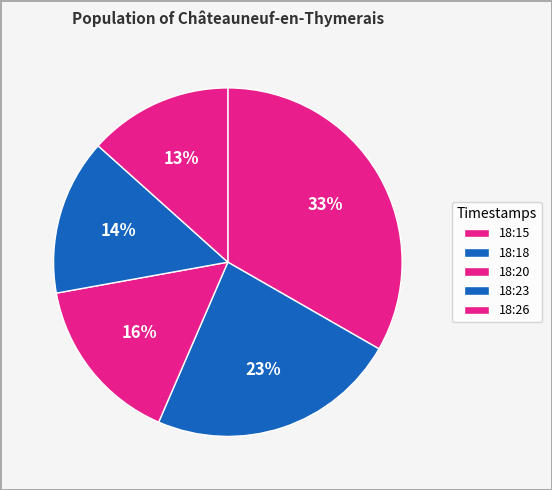

Rank the categories by value from highest to lowest.

18:15, 18:18, 18:20, 18:23, 18:26